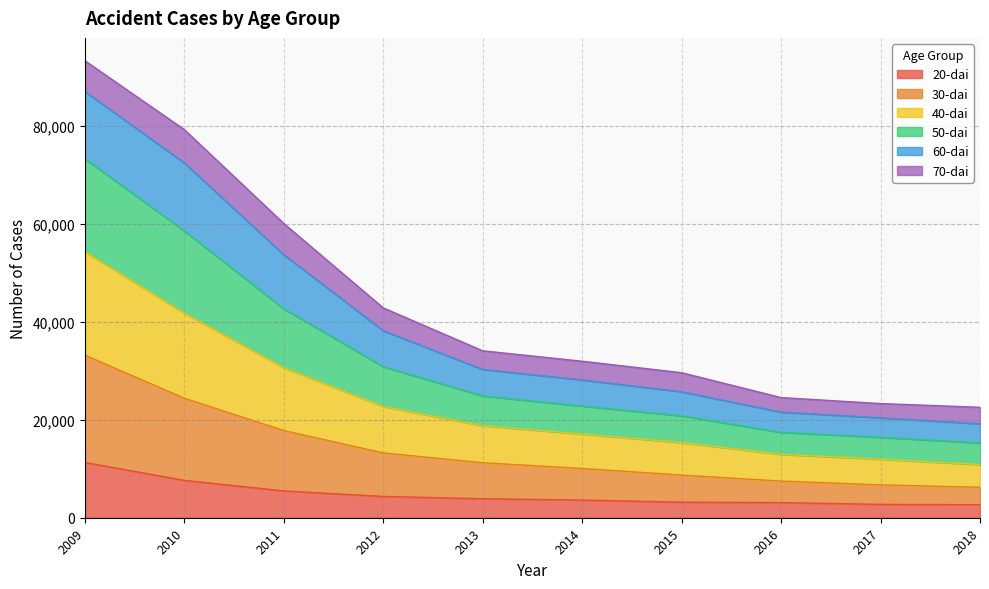

What is the lowest value of the 20-dai series?

2664